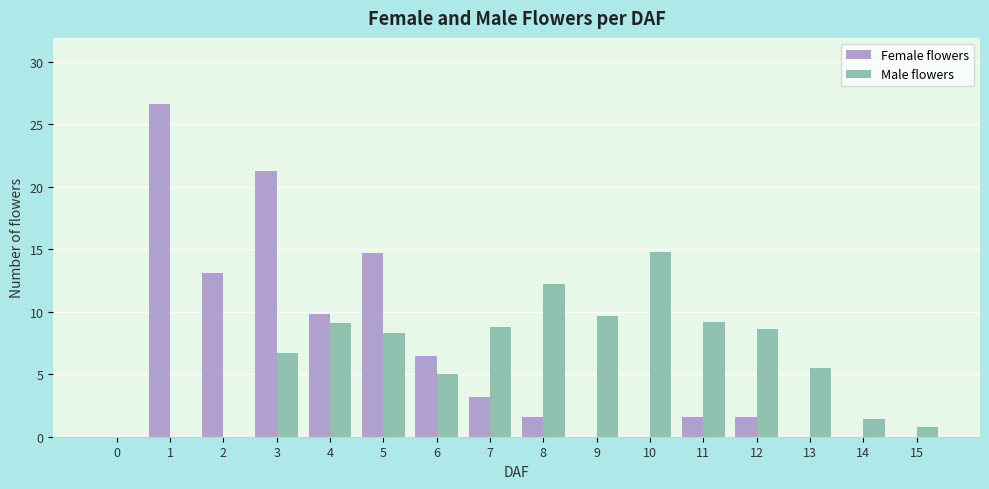

Is the value of Female flowers at 15 greater than the value of Male flowers at 10?

No